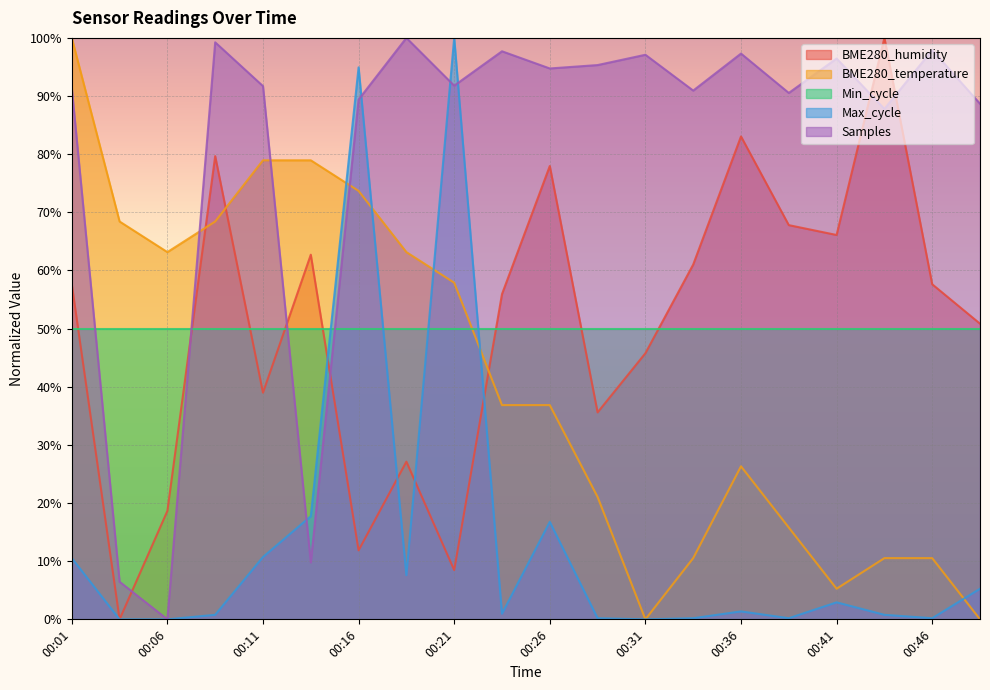

Is it true that Min_cycle equals 50.0 at 00:11?

True